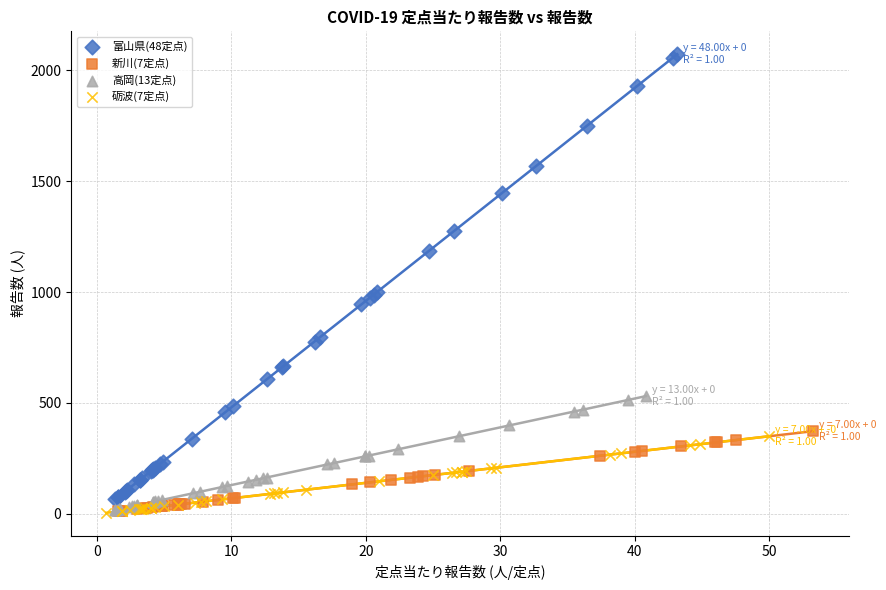

Which series has the widest spread of Y values?

富山県(48定点)